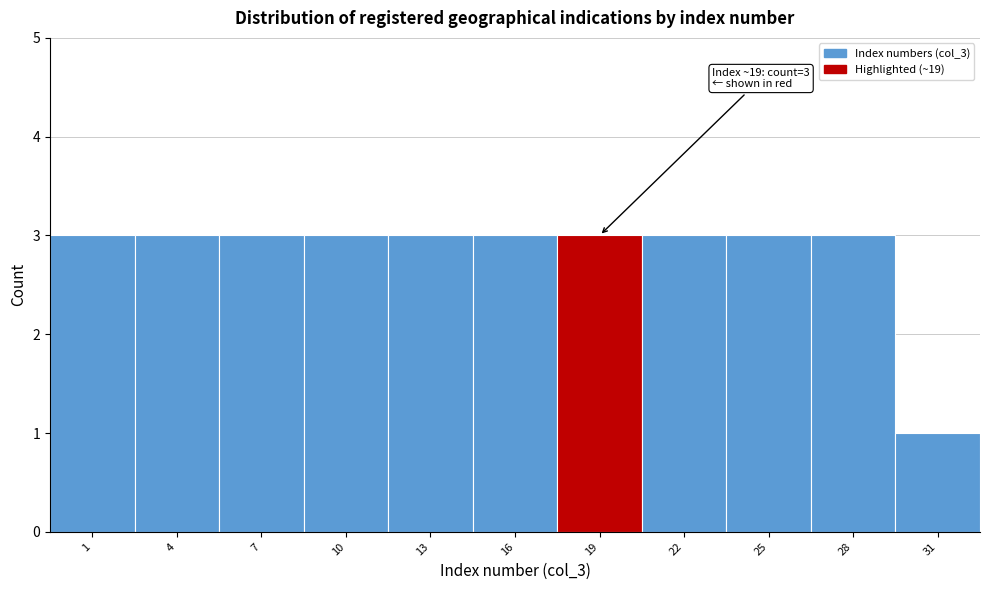

Reading left to right, extract all data points from this chart.

1=3	4=3	7=3	10=3	13=3	16=3	19=3	22=3	25=3	28=3	31=1